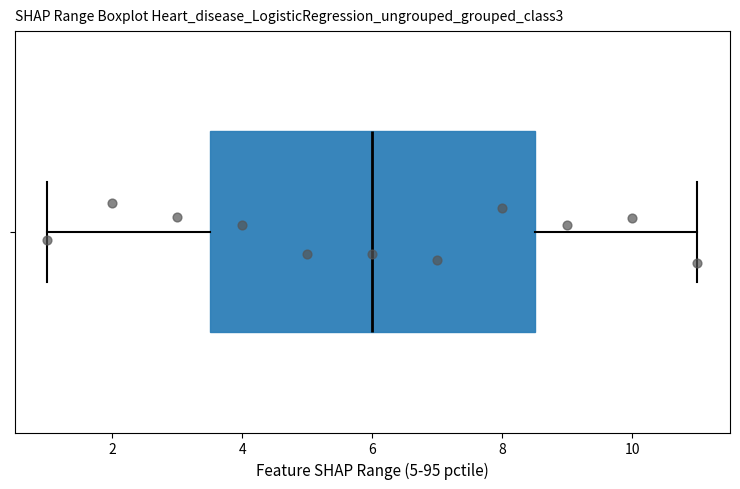

Read this box plot against the x-axis: the position of the median line, the range covered by the box, and the ends of both whiskers. The values are not printed on the chart, so give them approximately, as read against the axis.

median 6.0, box 3.6 to 8.6, whiskers 1.0 to 11.0